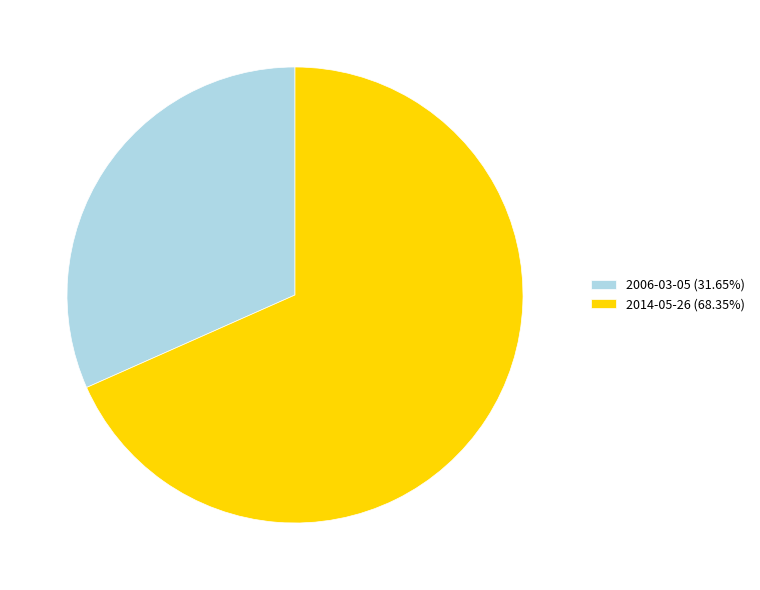

Do 2006-03-05 and 2014-05-26 together represent more than half of the pie?

Yes